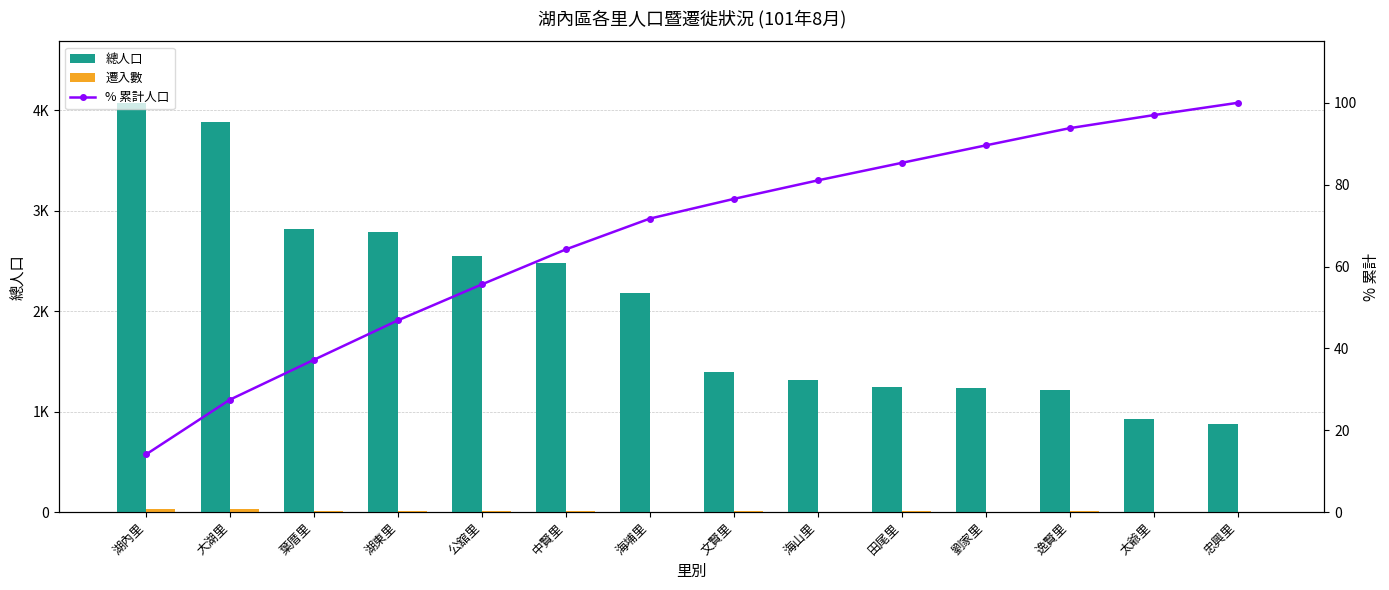

Is the value of 總人口 at 忠興里 greater than the value of % 累計人口 at 太爺里?

Yes